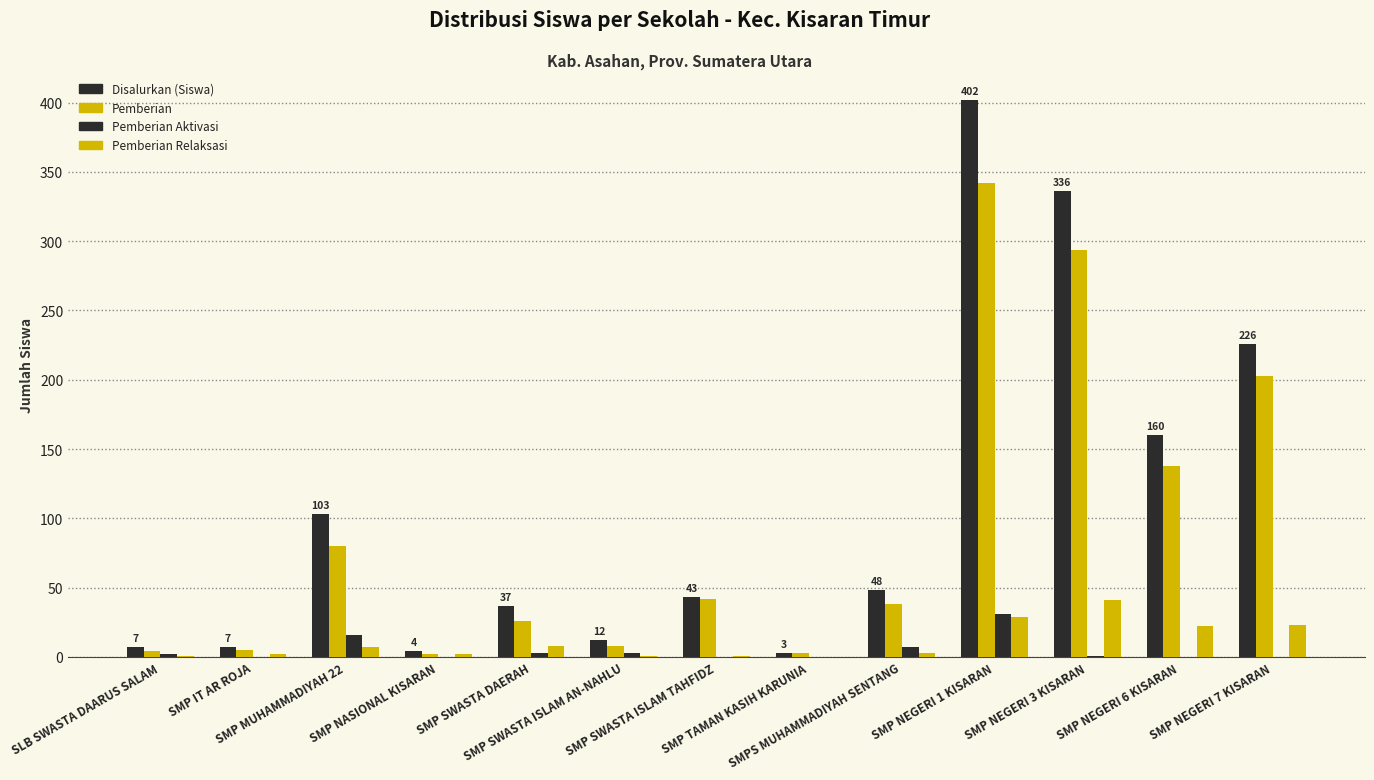

What is the highest value of the Pemberian Relaksasi series?

41